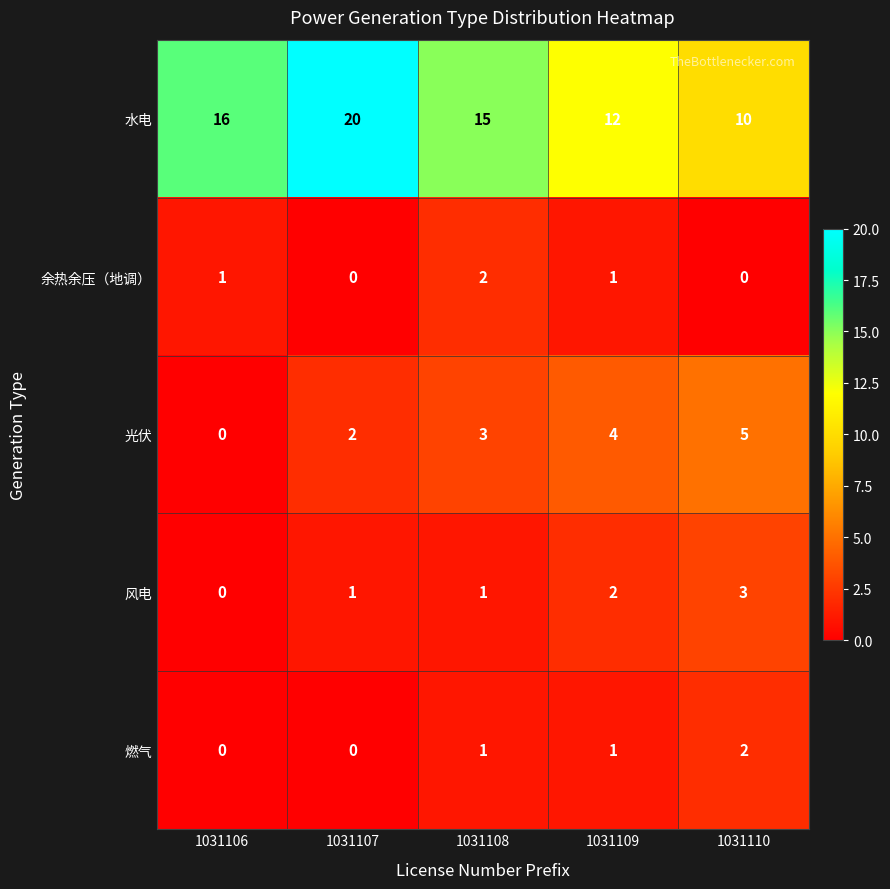

The value of 风电 at 1031110 is 3. True or false?

True